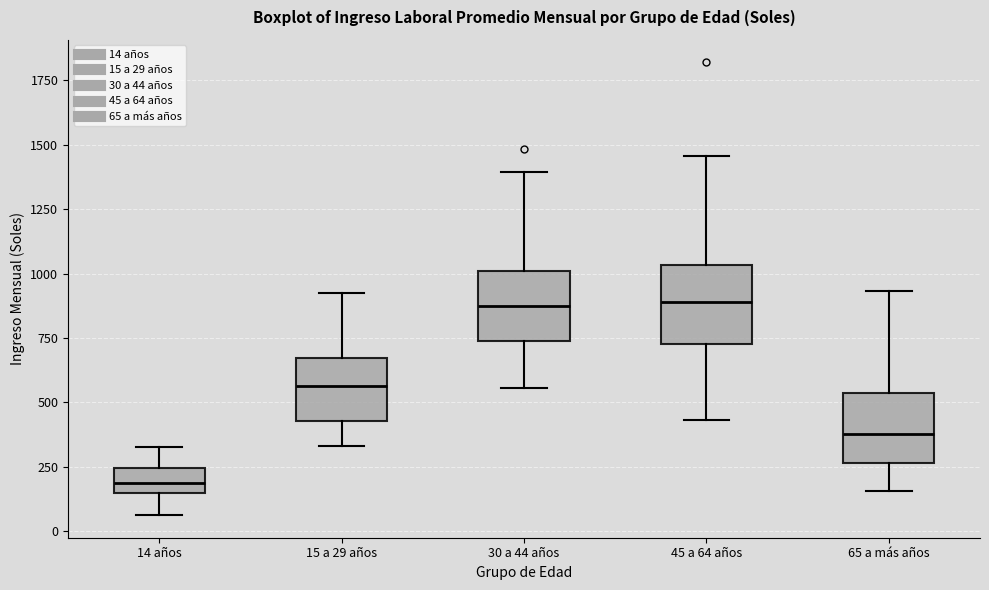

Reading left to right, transcribe this box plot: for each box, give where its median line is, the range the box spans, and where its two whiskers end, as read against the y-axis. The values are not printed on the chart, so give them approximately, as read against the axis.

14 años: median 200, box 150 to 250, whiskers 50 to 350
15 a 29 años: median 550, box 450 to 650, whiskers 350 to 900
30 a 44 años: median 850, box 750 to 1000, whiskers 550 to 1400
45 a 64 años: median 900, box 750 to 1050, whiskers 450 to 1450
65 a más años: median 400, box 250 to 550, whiskers 150 to 950